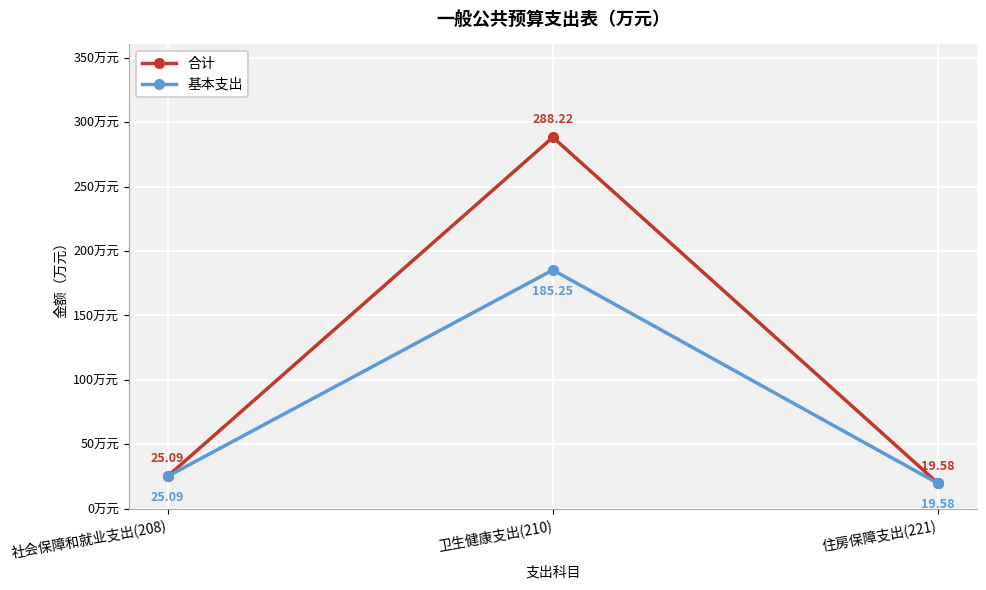

At which category is the sum across all series the highest?

卫生健康支出(210)